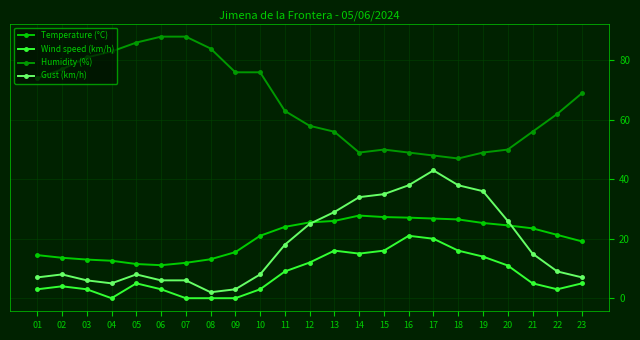

How many lines are shown in the chart?

4